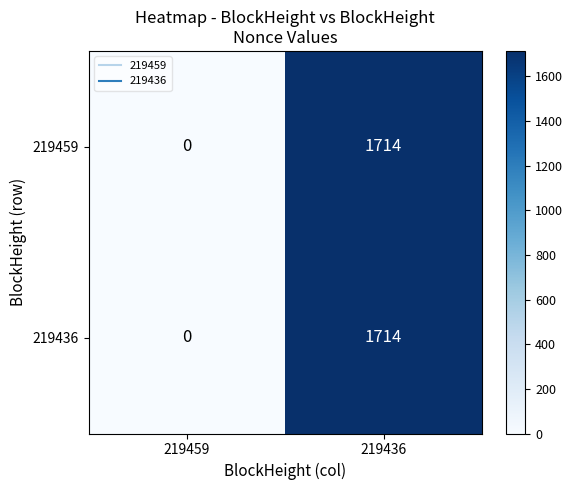

What is the total value across all series at 219436?

3428